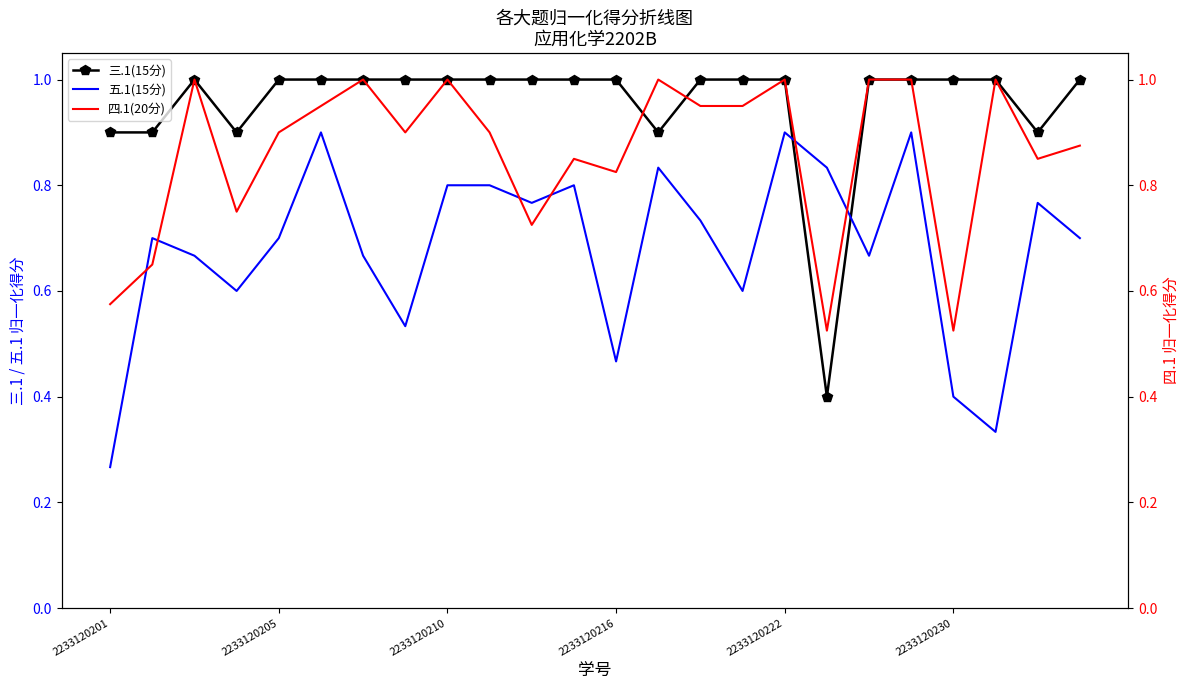

Is this an area chart (filled region under the line)?

No